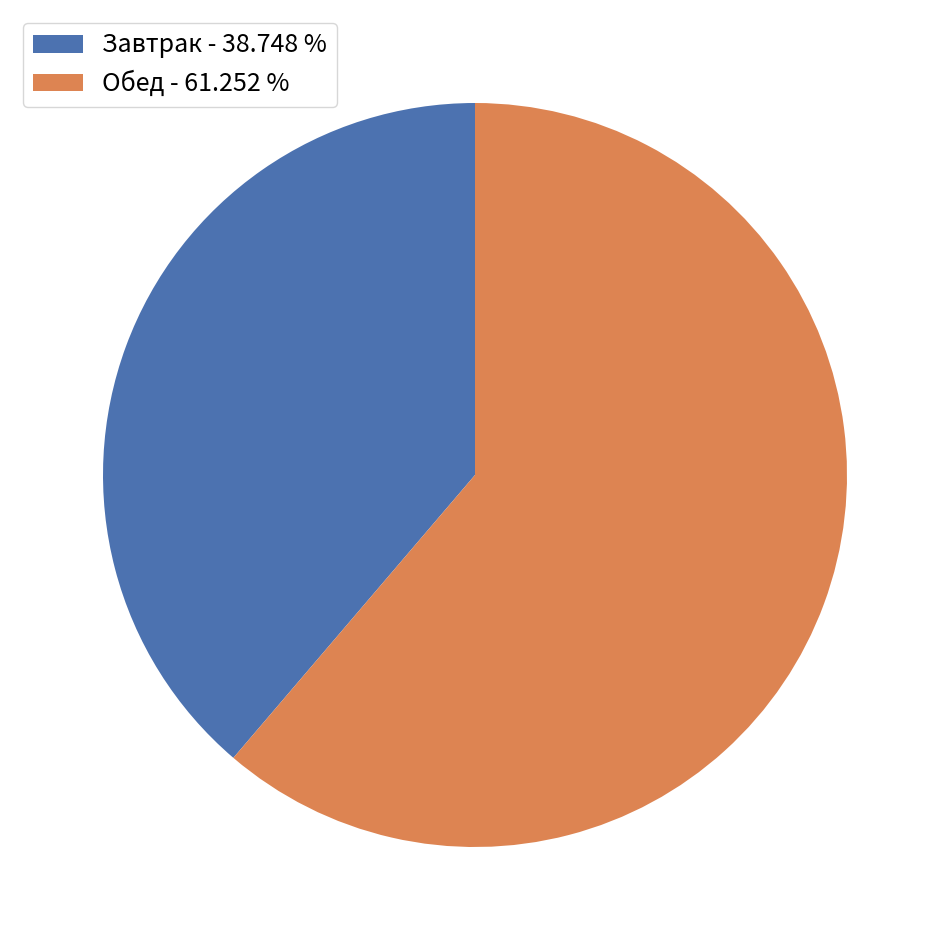

What is the smallest slice in the pie chart?

Завтрак - 38.748 %